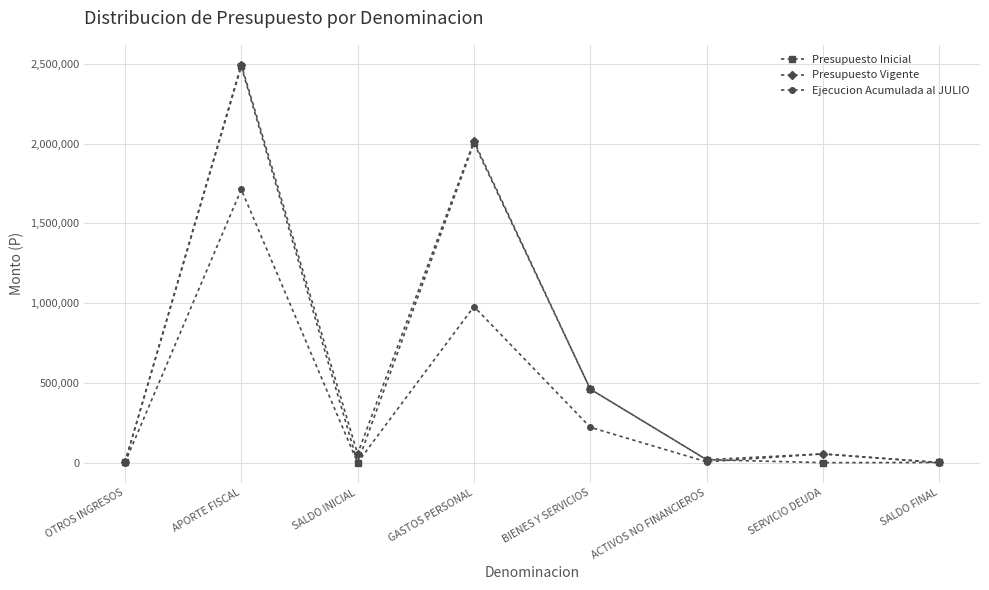

In Presupuesto Vigente, how many points are lower than both neighbors (excluding endpoints)?

2